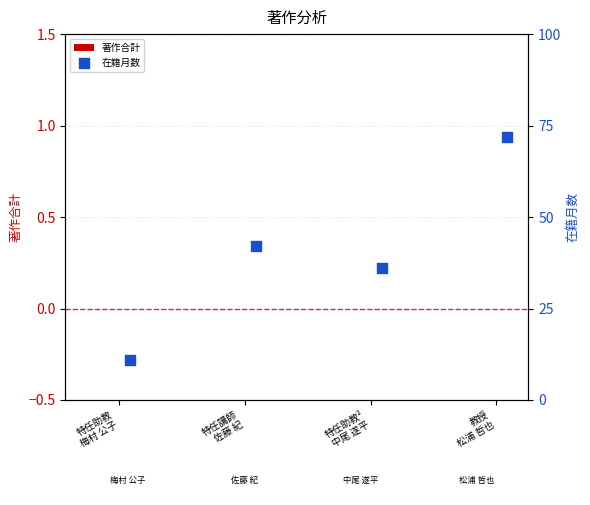

Which series has the largest total across all categories?

在籍月数